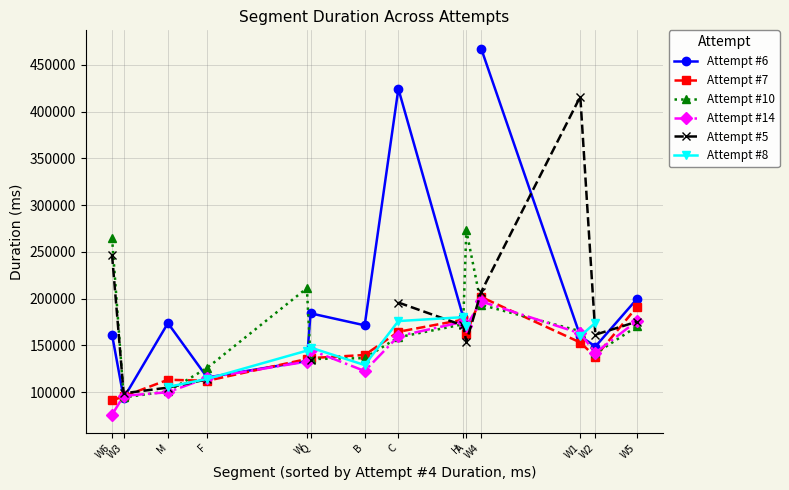

Between C and H, which series saw the biggest shift?

Attempt #6